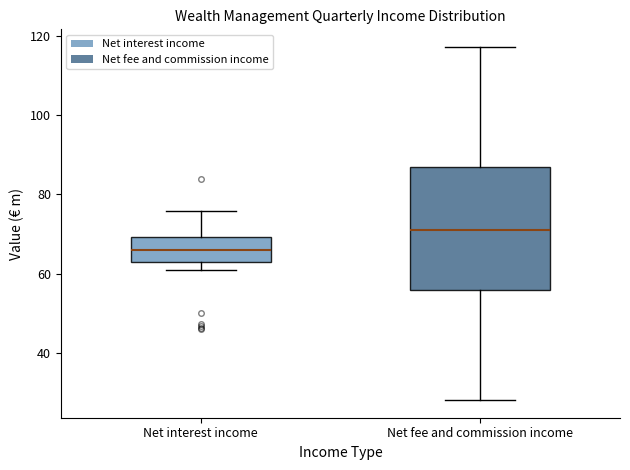

Which box is the tallest, from its lower edge to its upper edge?

Net fee and commission income